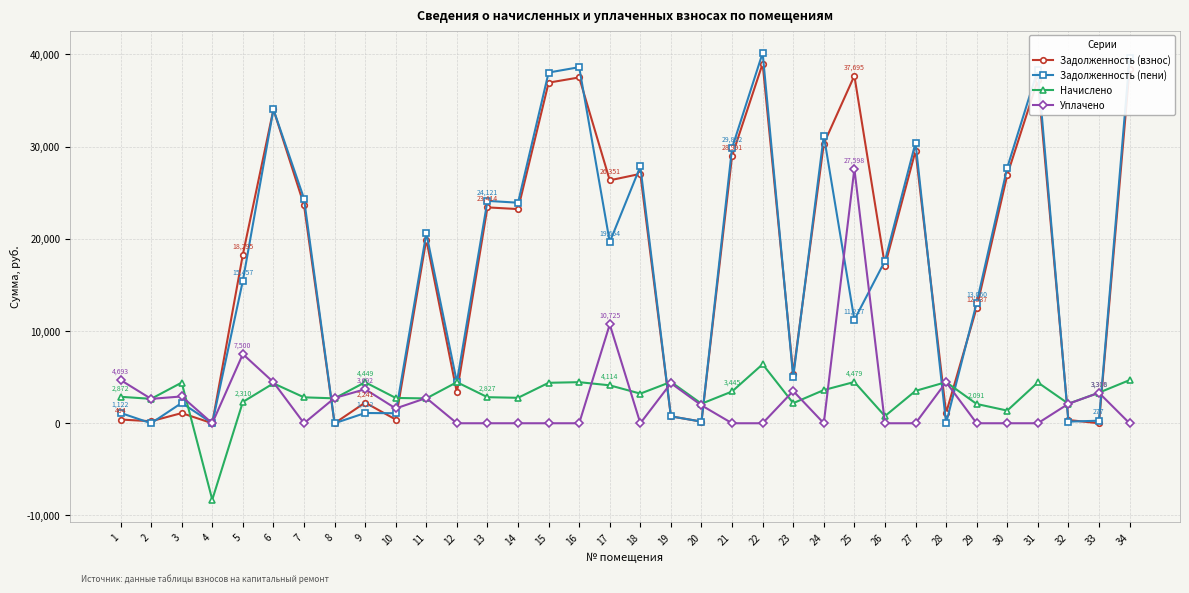

True or false: Задолженность (взнос) has more than 1 points higher than both neighbors.

True